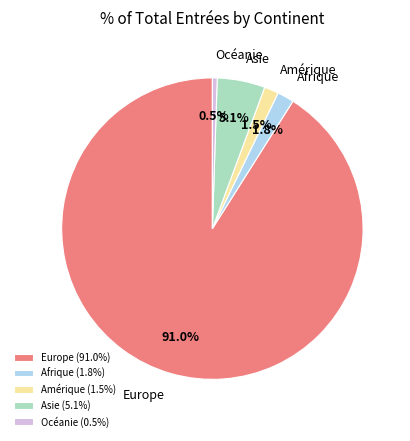

What percentage do Océanie and Afrique together represent?

2.3%